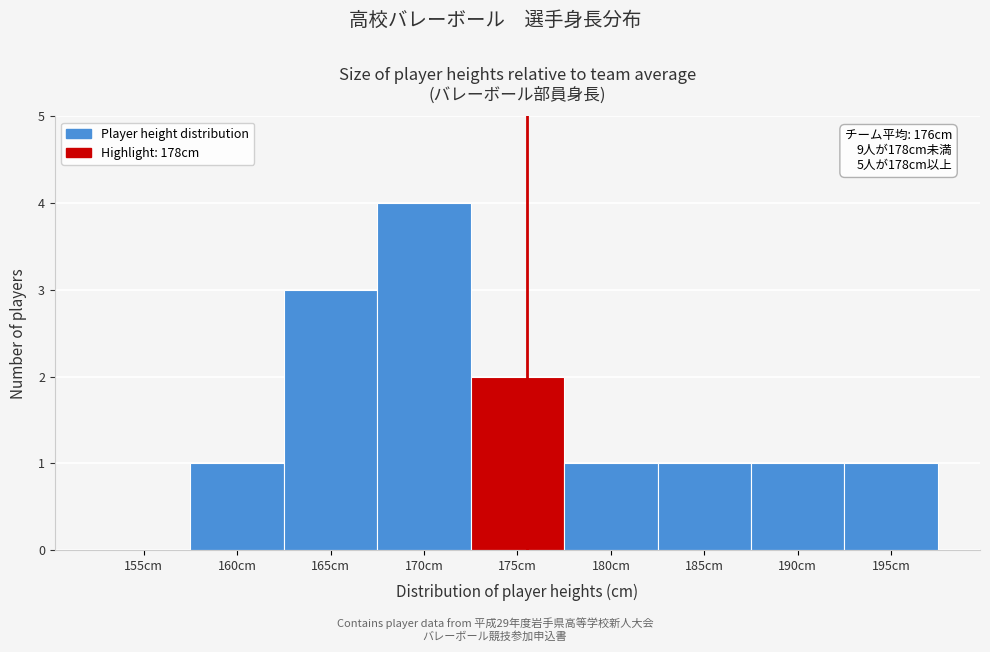

Reading left to right, extract all data points from this chart.

155cm=0	160cm=1	165cm=3	170cm=4	175cm=2	180cm=1	185cm=1	190cm=1	195cm=1